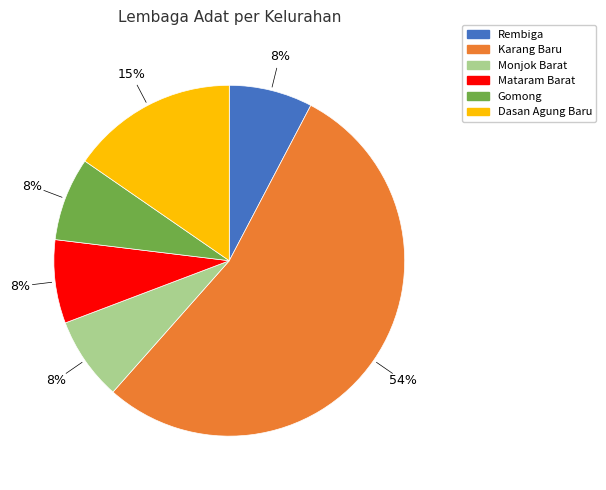

To the nearest percent, what is the difference between the largest and smallest slice percentages?

46%